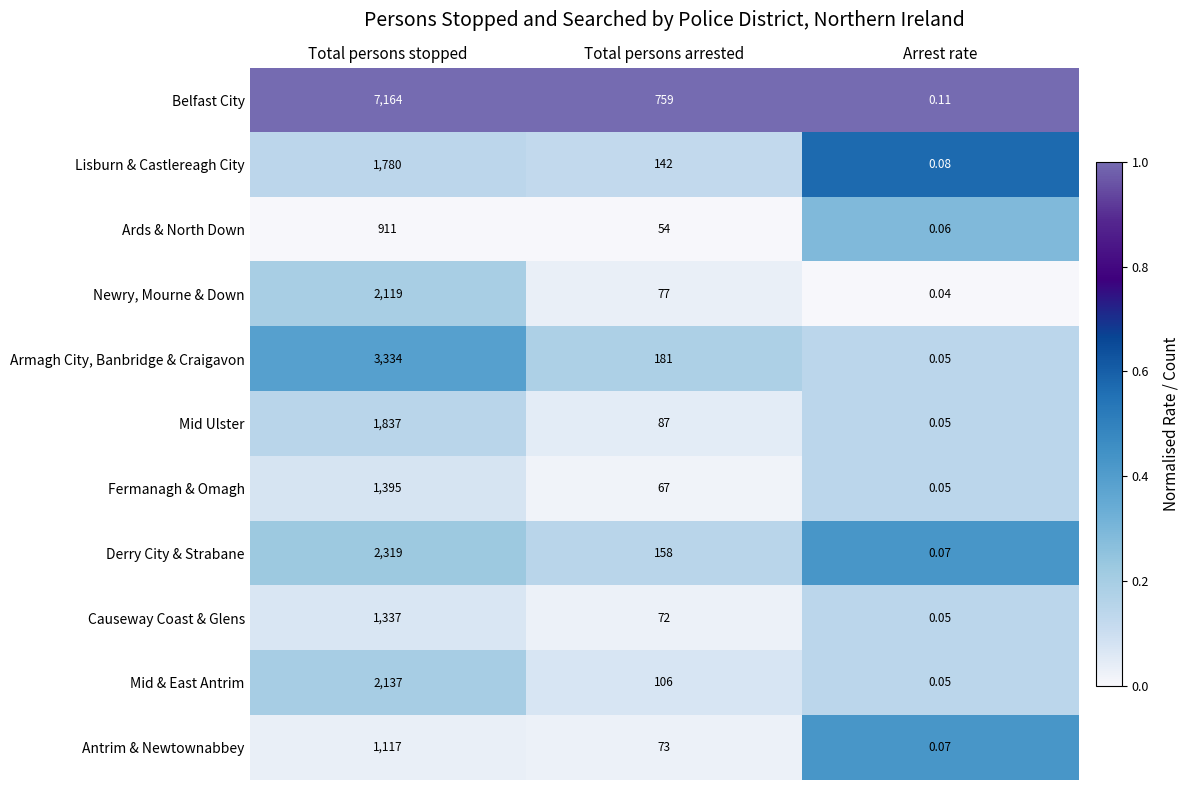

Which series changed the most between Total persons arrested and Arrest rate?

Belfast City